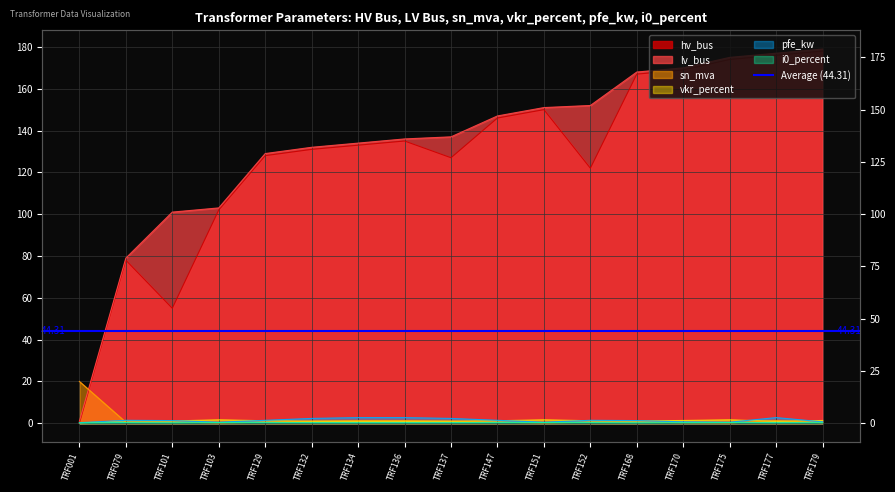

Between which two adjacent categories do hv_bus and pfe_kw first intersect?

TRF001 and TRF079